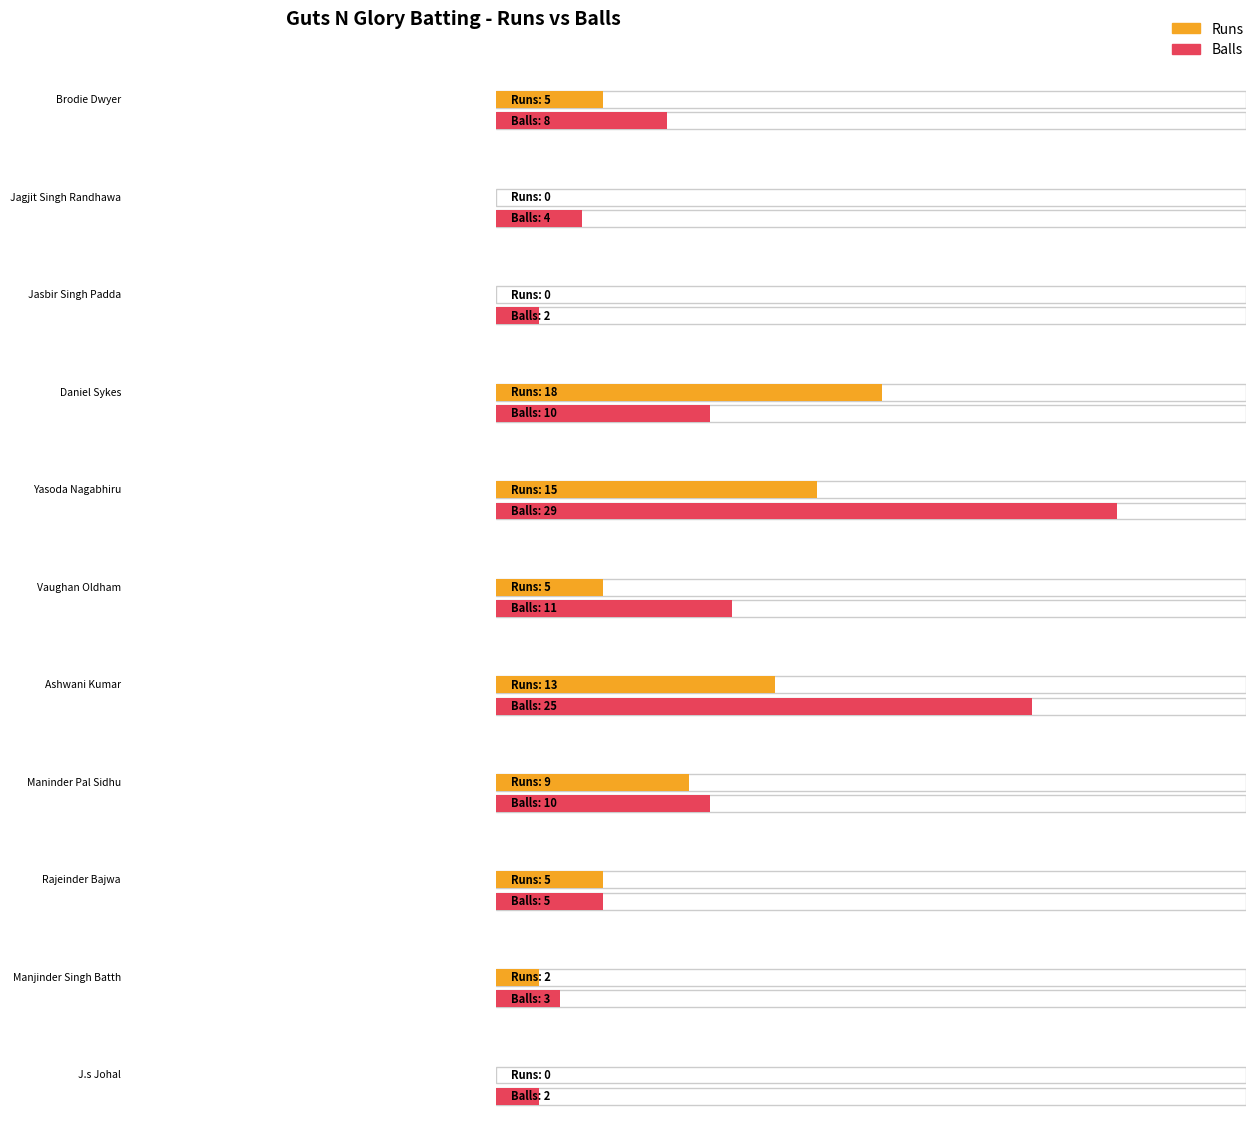

How many values in Runs are above zero?

8